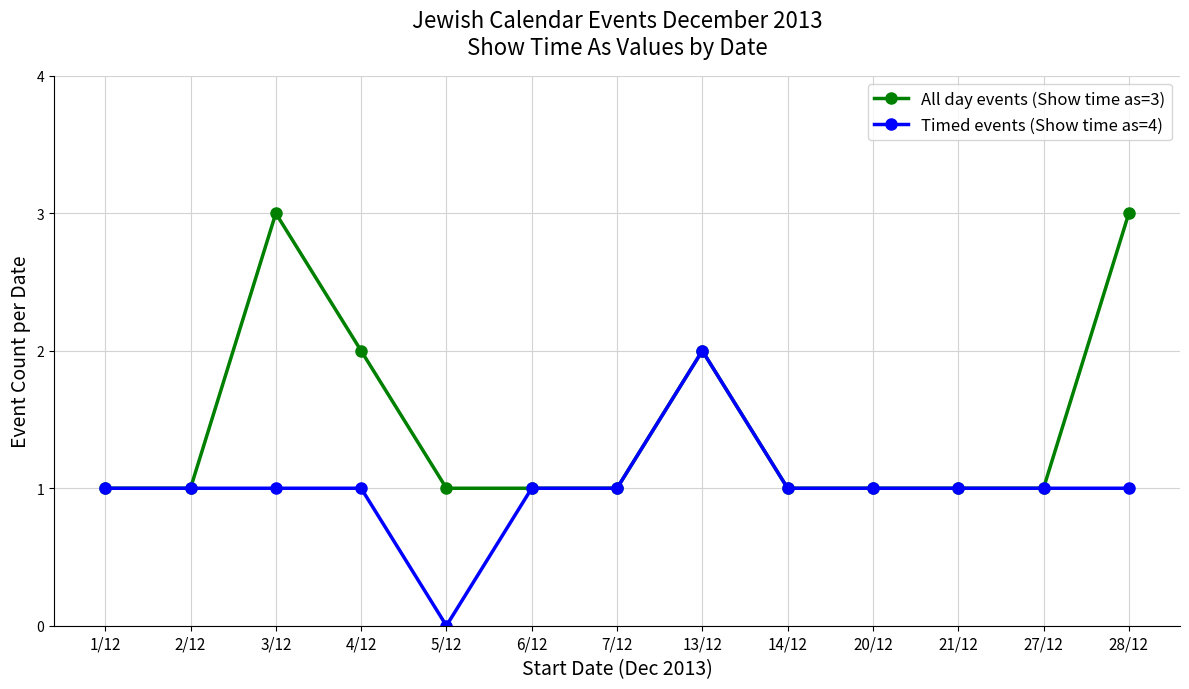

Is the value of All day events (Show time as=3) at 13/12 greater than the value of Timed events (Show time as=4) at 28/12?

Yes